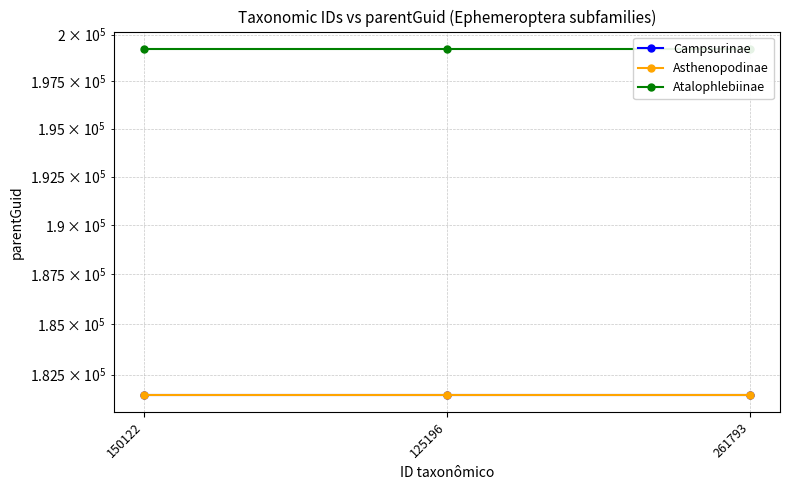

Reading left to right, list all the values displayed in this chart.

Campsurinae: 181522	181522	181522
Asthenopodinae: 181522	181522	181522
Atalophlebiinae: 199238	199238	199238